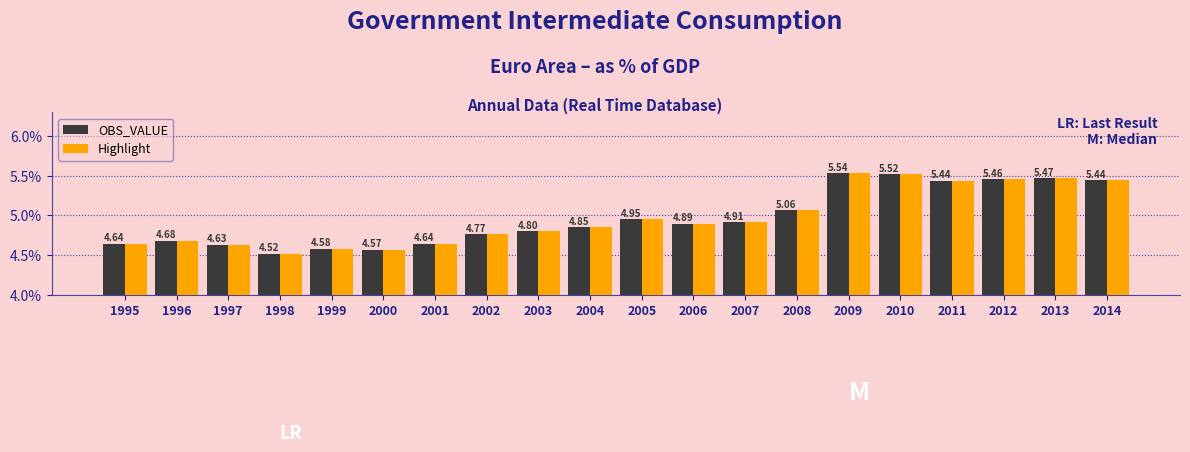

What is the difference between the maximum and minimum values in the Highlight series?

1.0